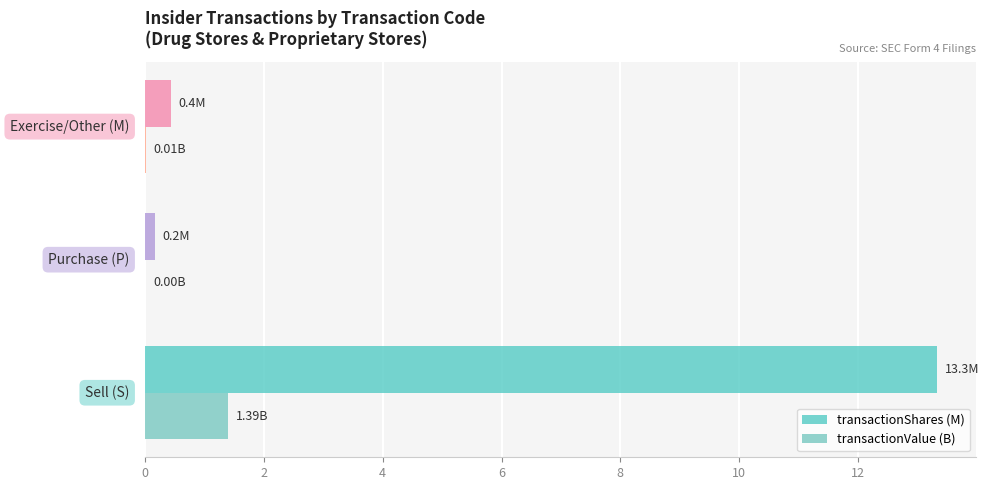

How many data points does each series have?

3